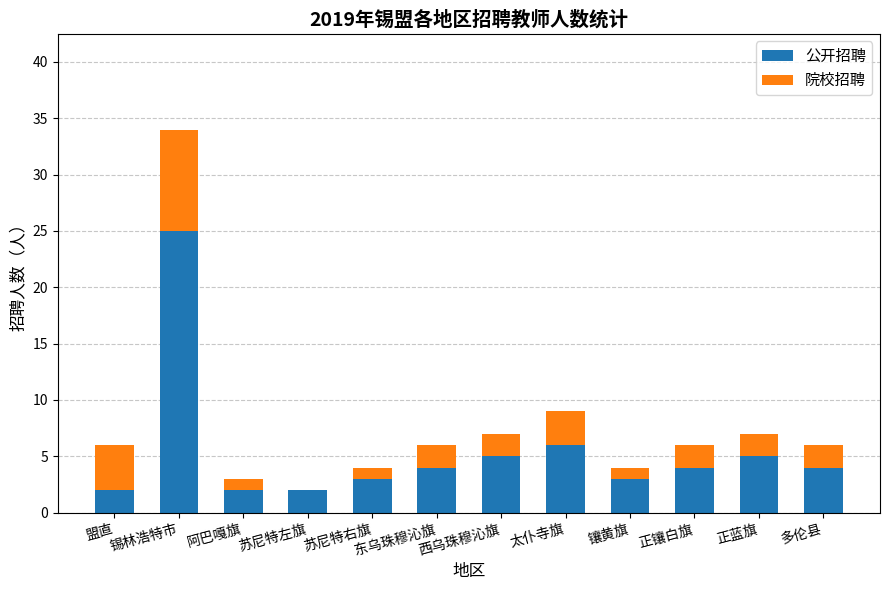

At which category is the sum across all series the highest?

锡林浩特市